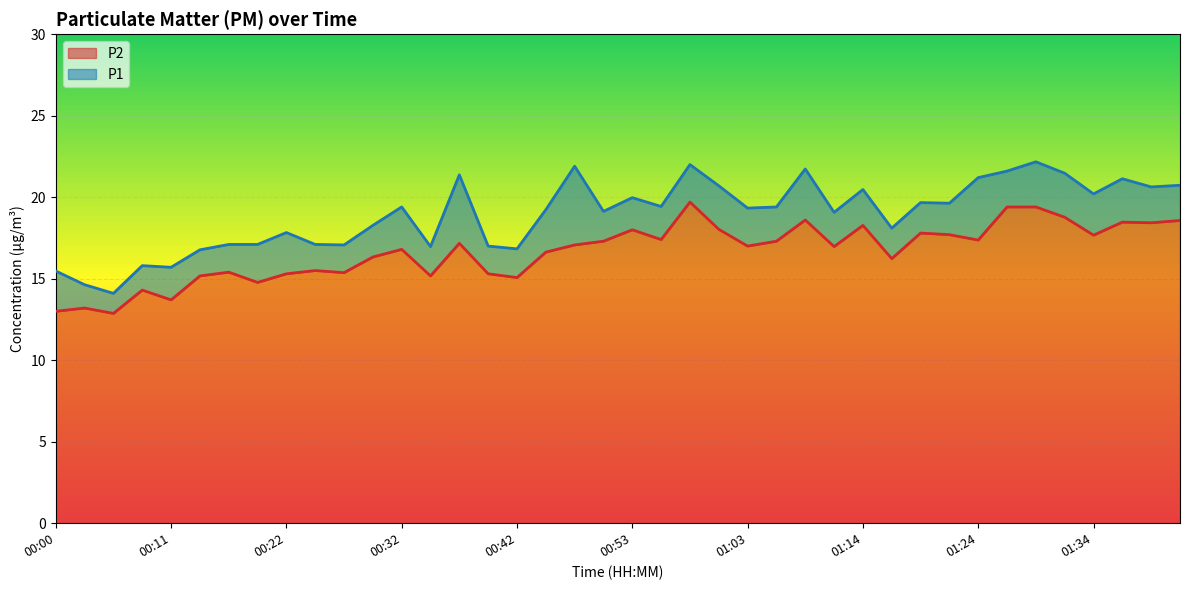

What is the difference between the P1 values at 00:45 and 01:11?

0.2